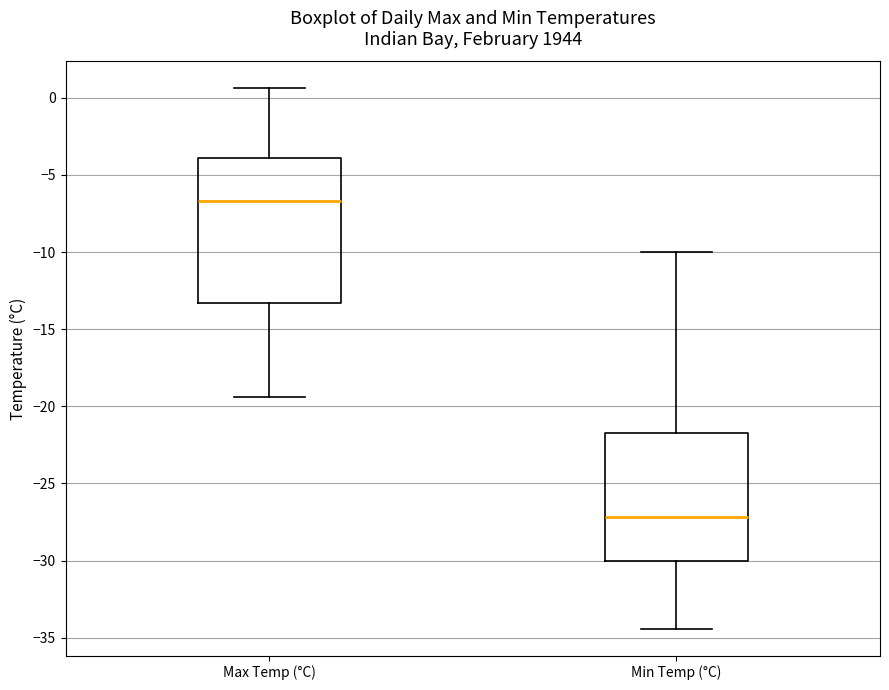

Where does the median line of the box for Max Temp (°C) sit on the y-axis? The values are not printed on the chart, so give them approximately, as read against the axis.

-6.5